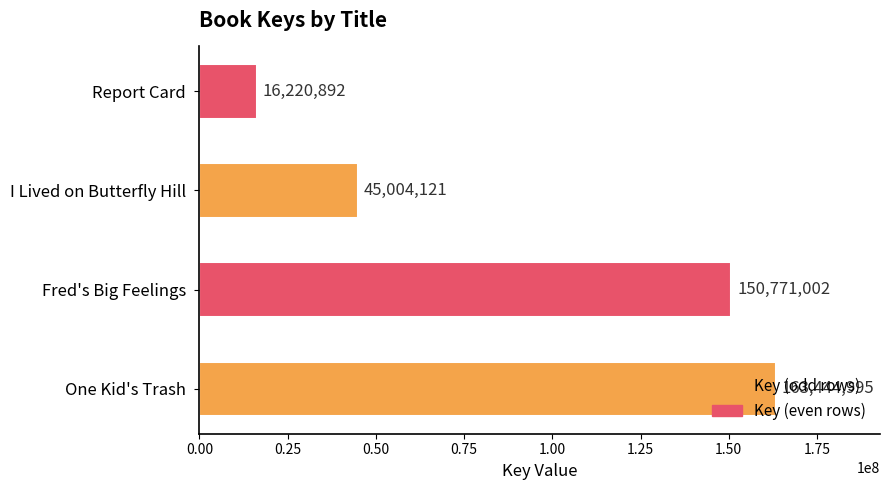

Does the chart contain stacked bars?

No